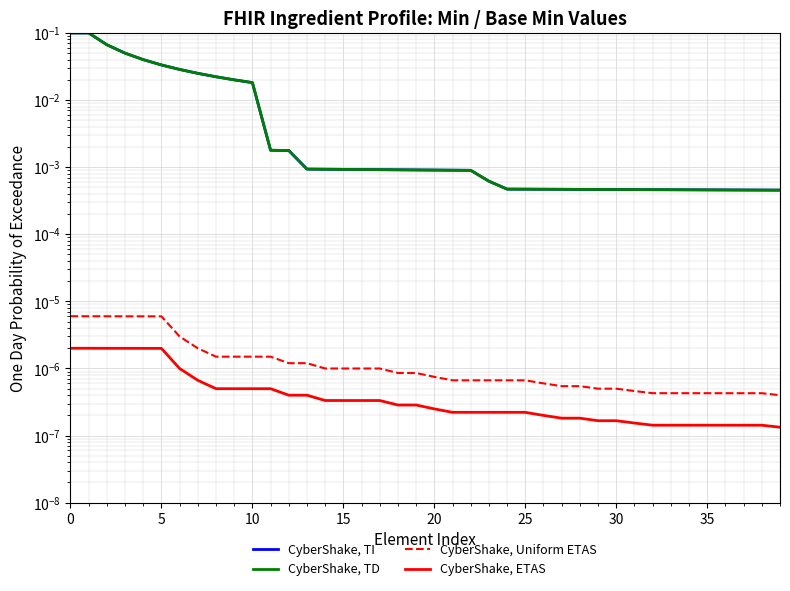

True or false: CyberShake, ETAS and CyberShake, TI intersect in this chart.

False